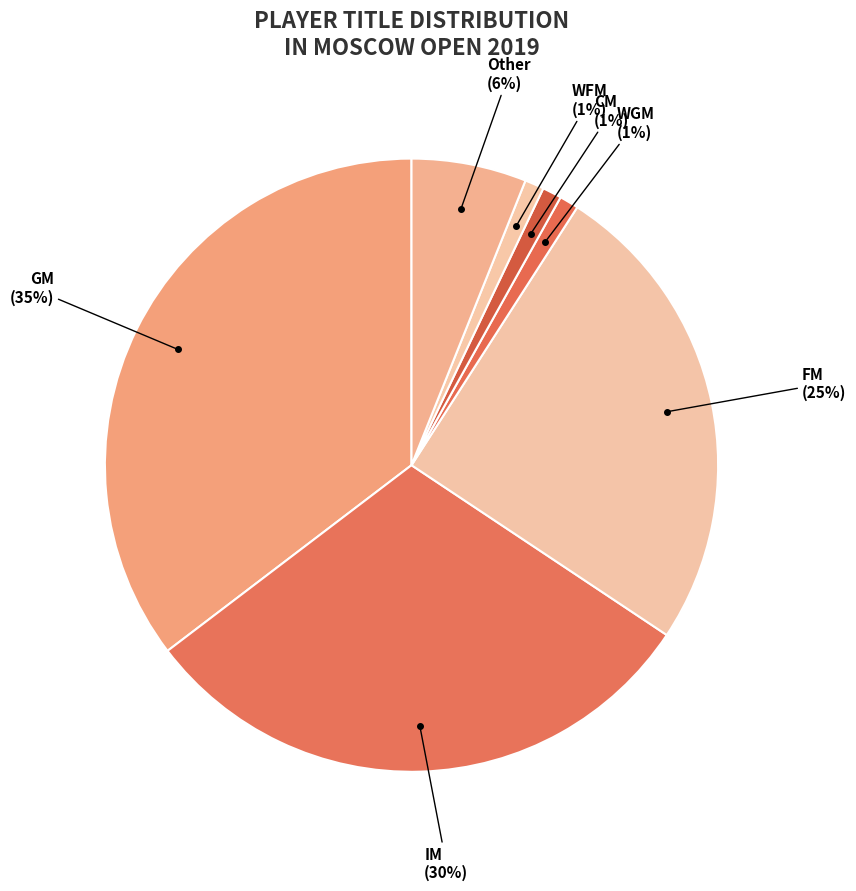

Is it true that WFM is 1% of the pie?

True